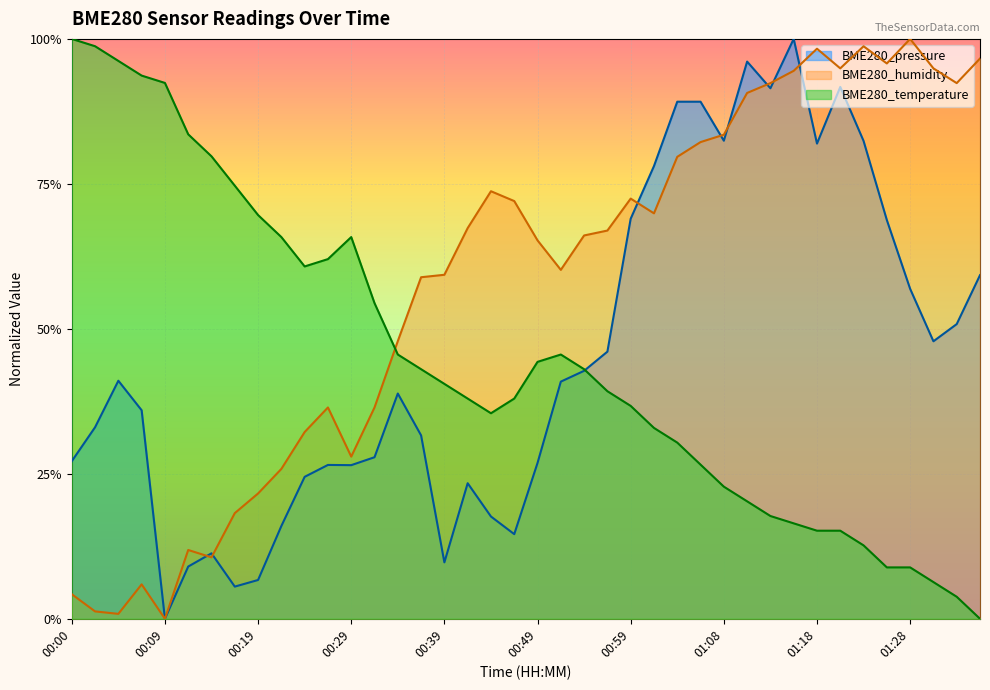

The BME280_temperature series shows 0.1 at 01:16. True or false?

False